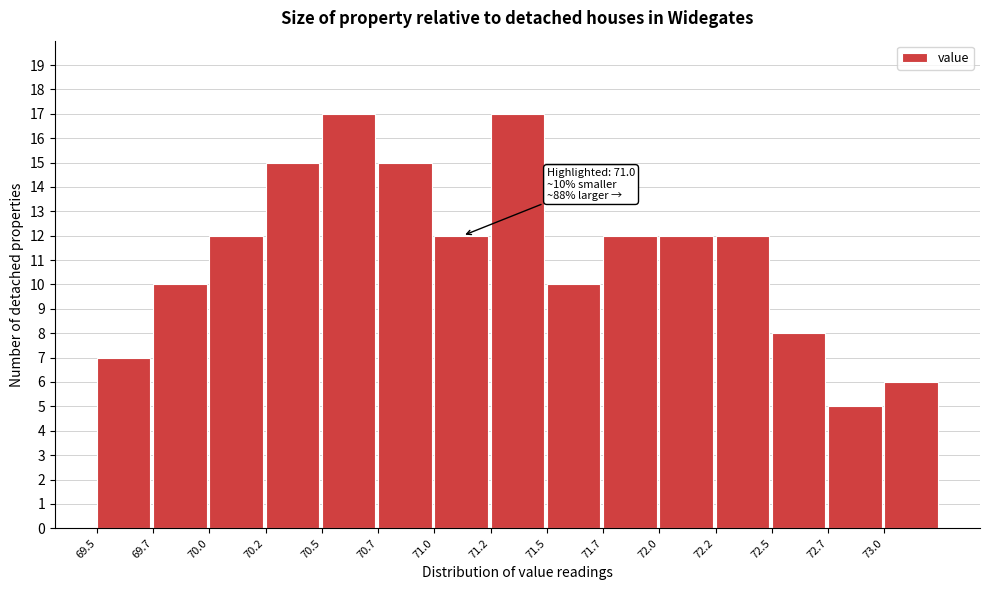

Reading left to right, what are all the values shown in this chart?

69.5=7	69.7=10	70.0=12	70.2=15	70.5=17	70.7=15	71.0=12	71.2=17	71.5=10	71.7=12	72.0=12	72.2=12	72.5=8	72.7=5	73.0=6